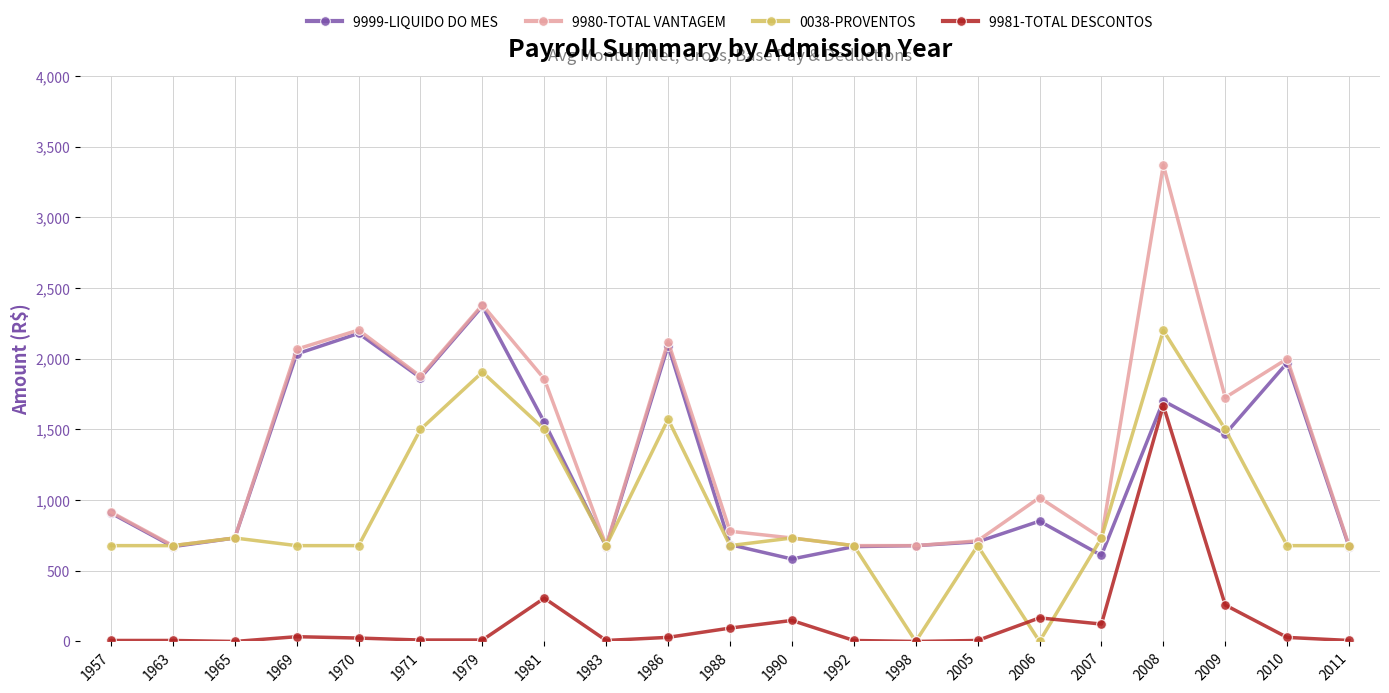

What is the difference between the second highest and second lowest values in the 9981-TOTAL DESCONTOS series?

306.3